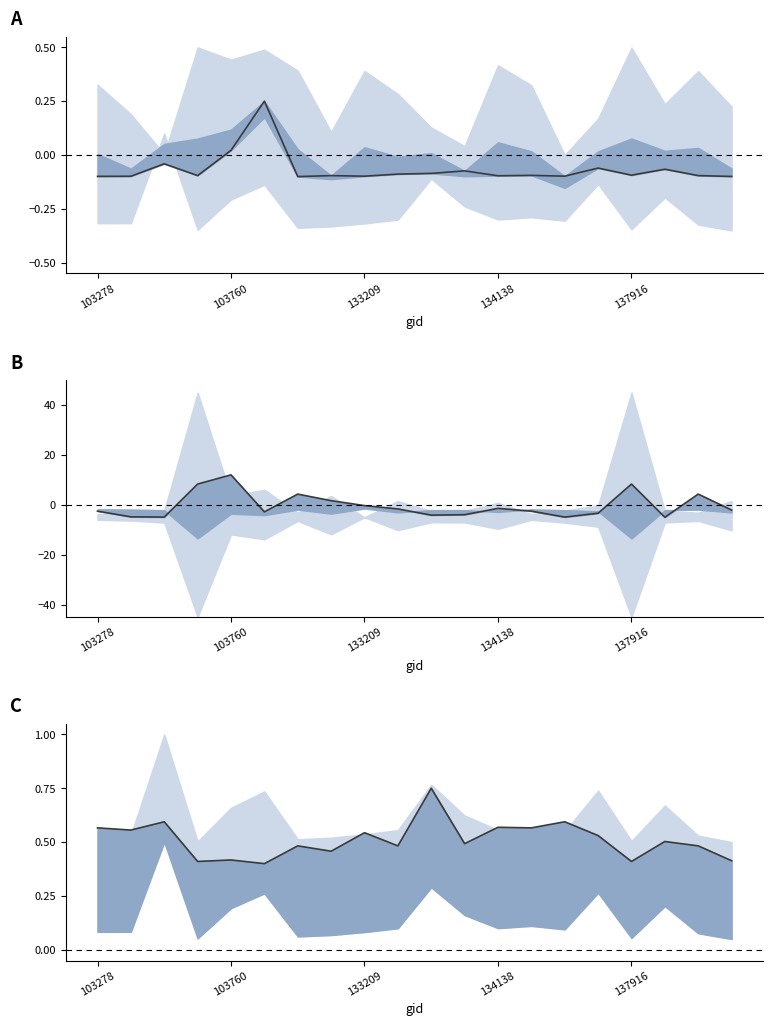

What is the difference between the highest and lowest values at 134138?

2.0